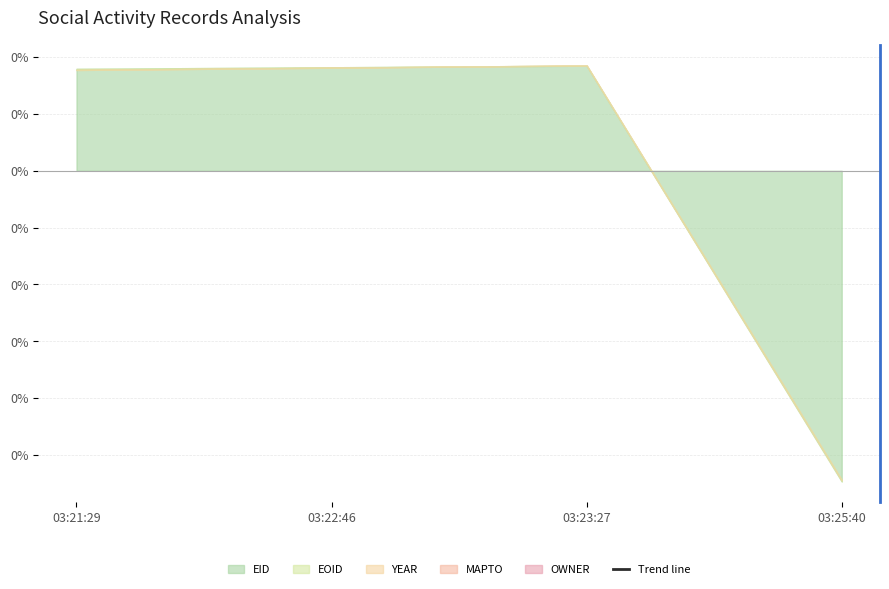

The chart shows a value of nan at 03:22:46. True or false?

False